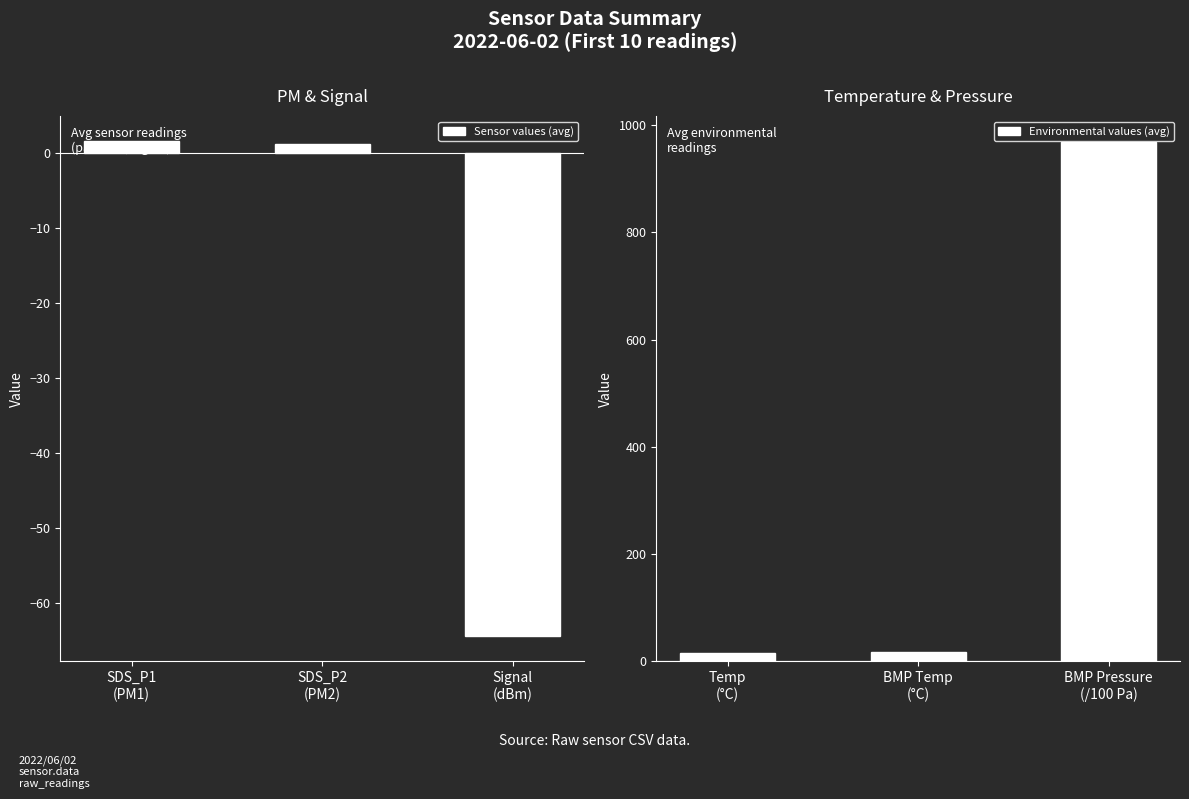

True or false: Sensor values (avg) has a value of -109.1 at Signal
(dBm).

False